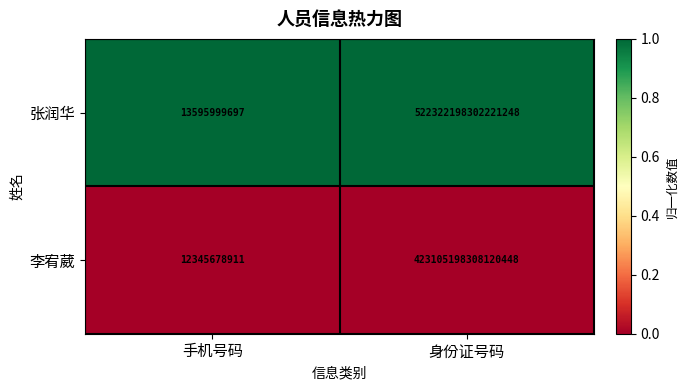

Which series has the largest total across all categories?

张润华